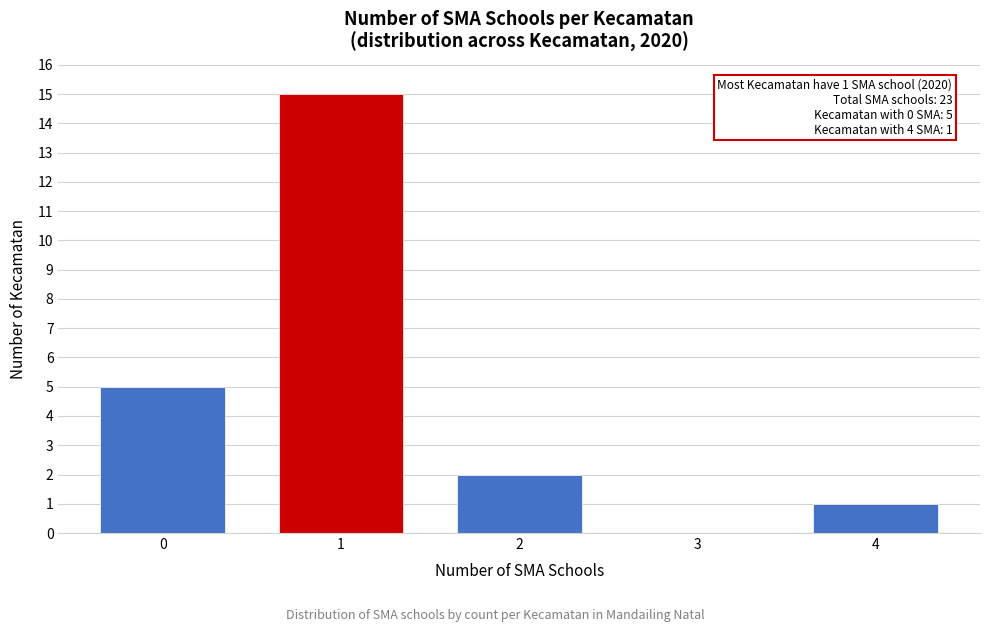

Which range on the x-axis has the tallest bar?

0.5 to 1.5